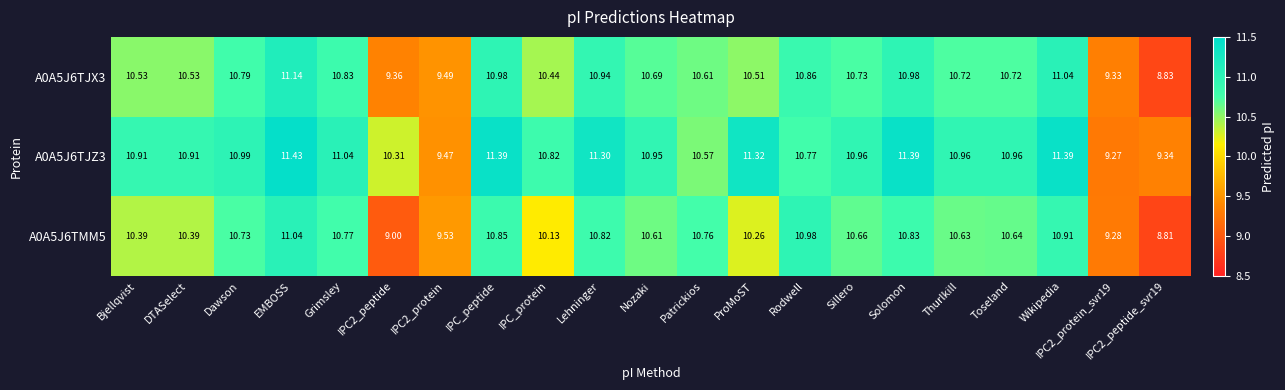

How many data points does each series have?

21